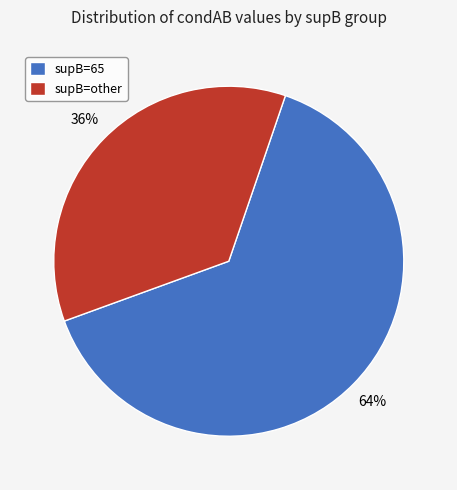

Does any single category account for the majority?

Yes